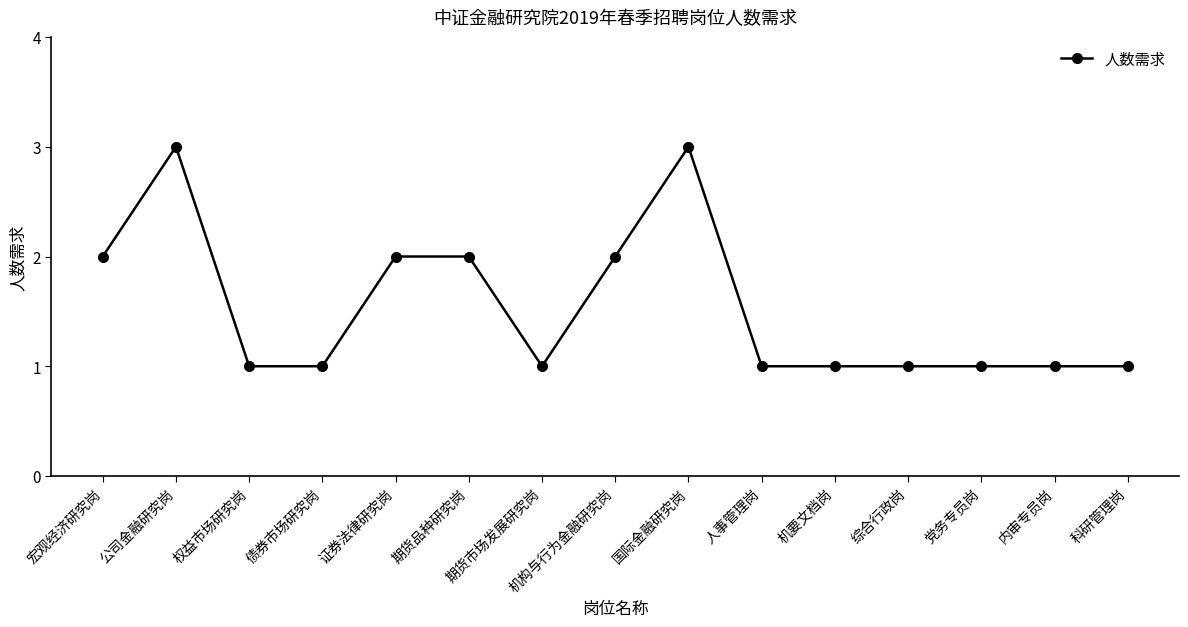

At which category does the data reach its first local peak?

公司金融研究岗